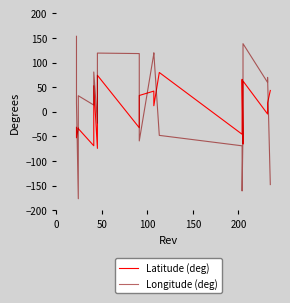

Count the number of data series in this chart.

2